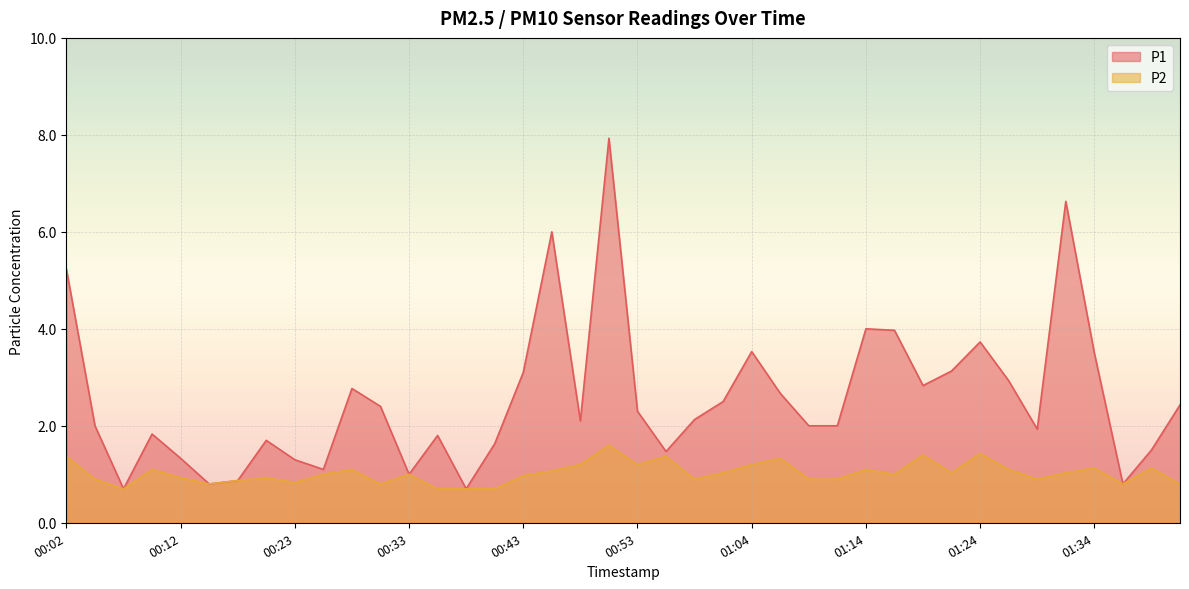

Which has a higher value, 01:06 or 00:05?

01:06